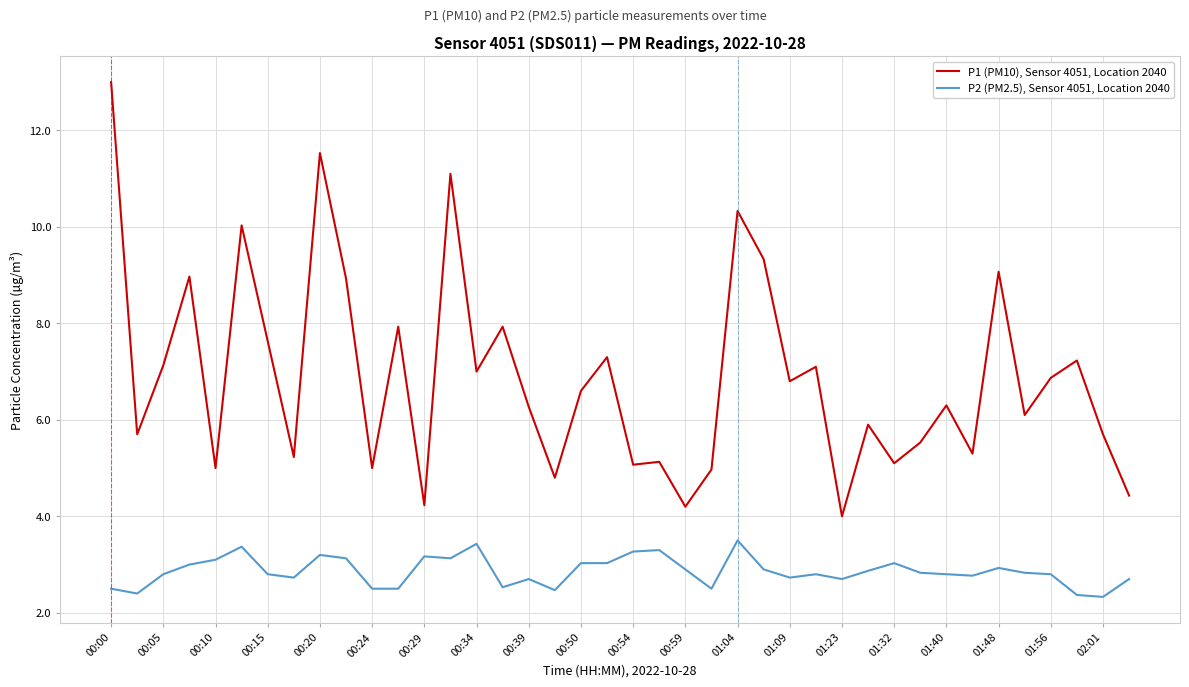

Which series has the largest total across all categories?

P1 (PM10), Sensor 4051, Location 2040